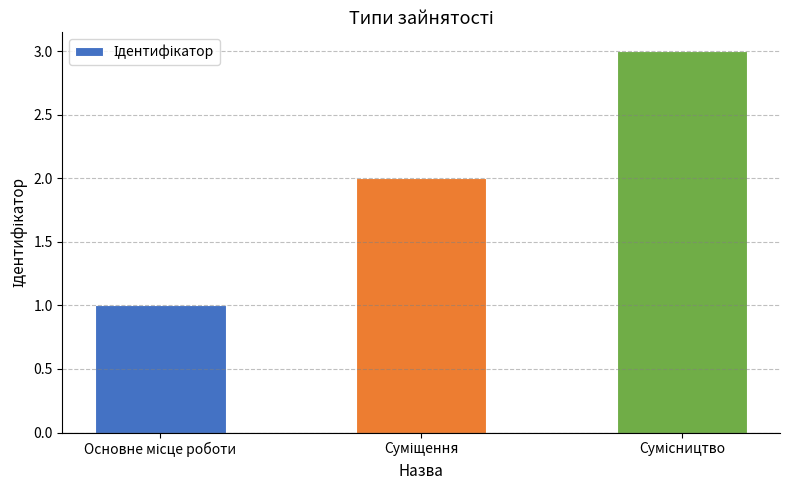

What is the maximum value shown in the chart?

3